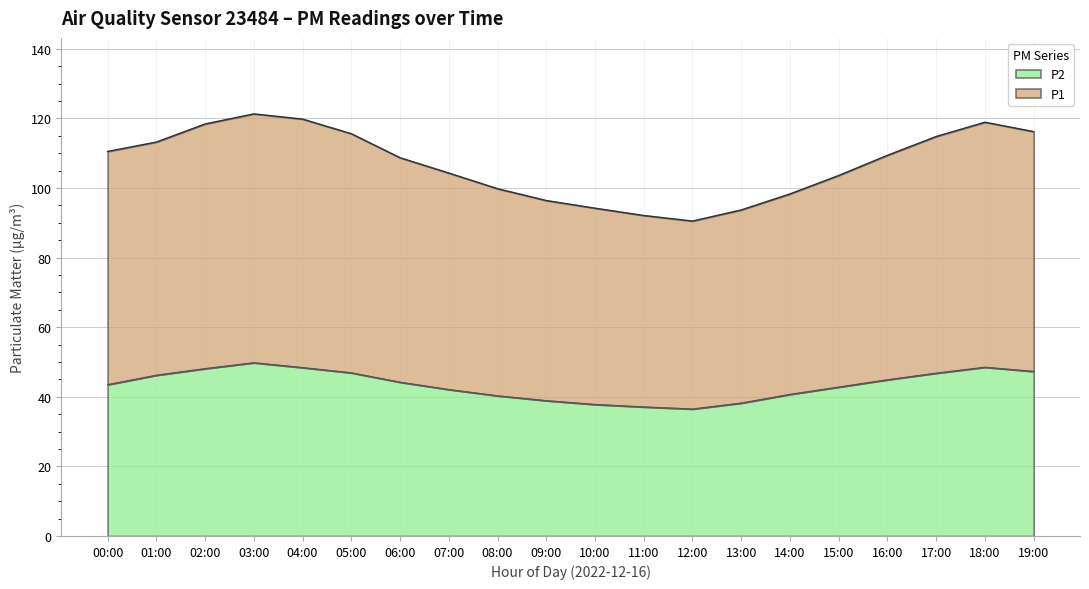

Rank the series at 16:00 from lowest to highest value.

P2, P1